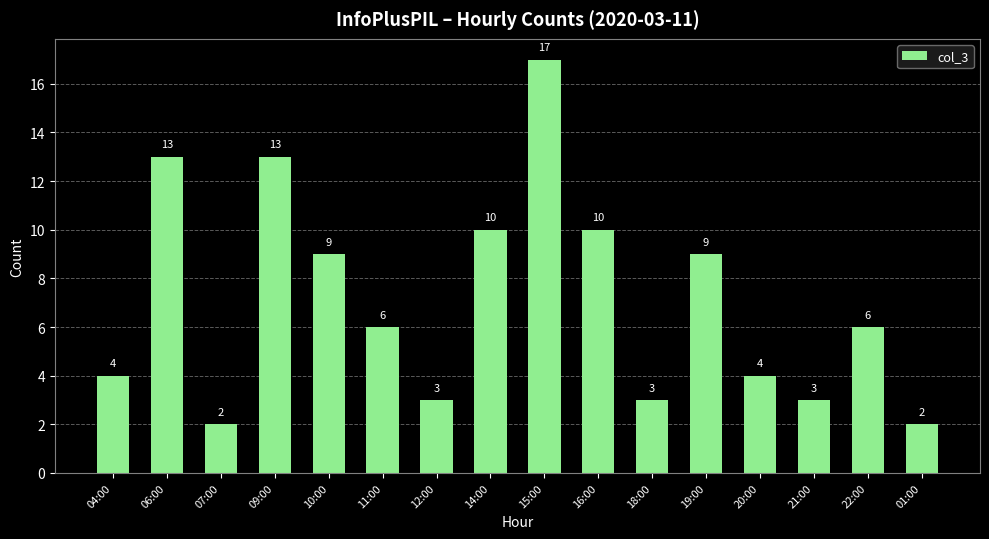

What is the smallest value displayed?

2